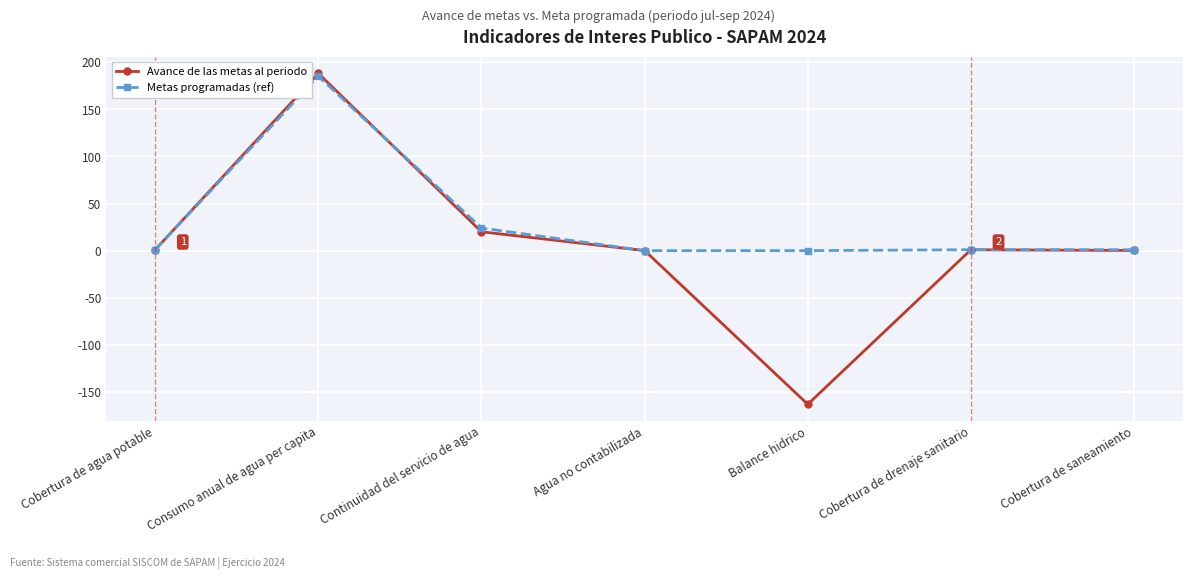

What is the value of the Metas programadas (ref) point at the 6th from the left?

1.0